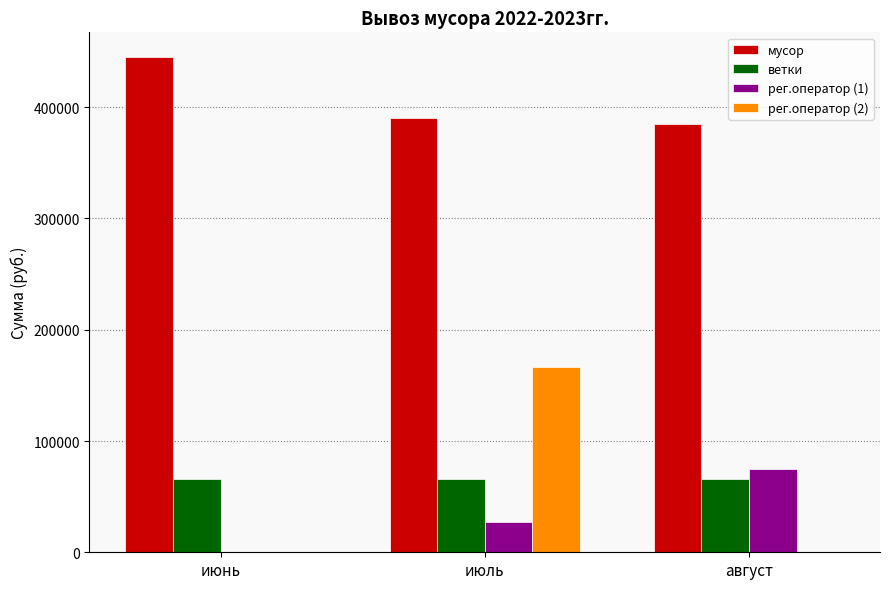

True or false: мусор has a value of 390000.0 at июль.

True